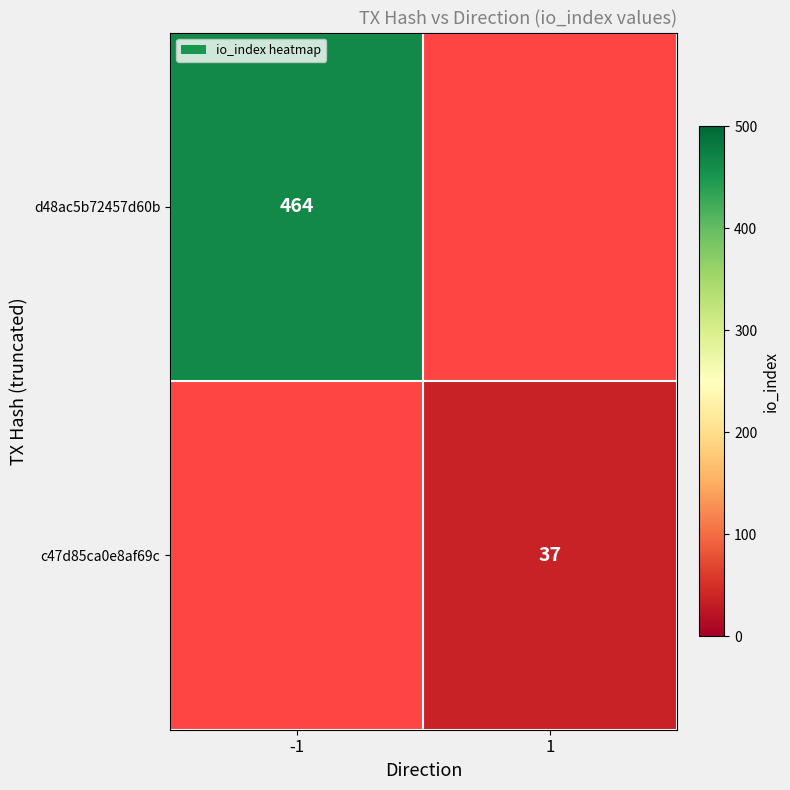

Is it true that c47d85ca0e8af69c equals 54 at 1?

False